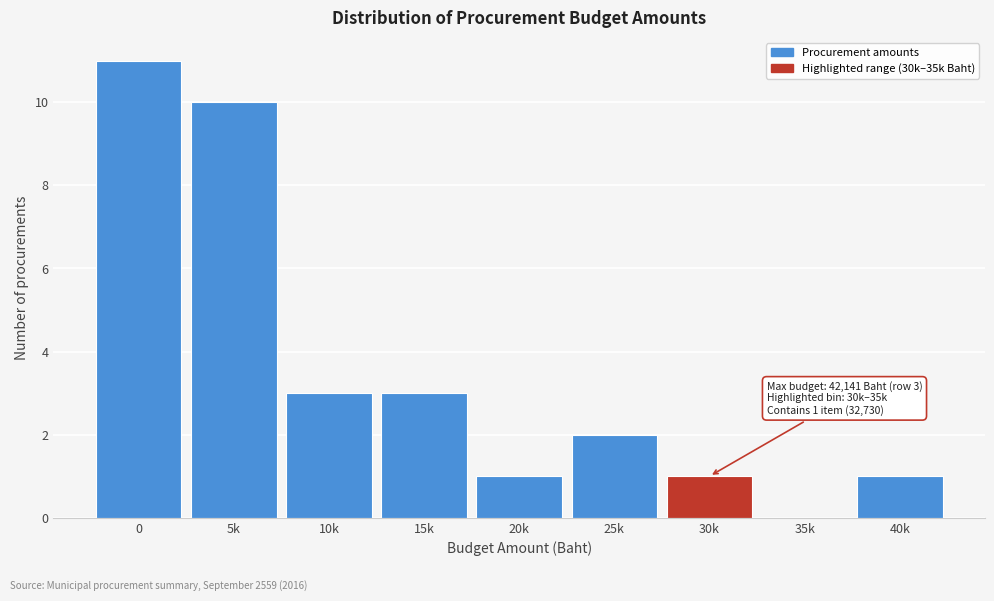

Reading left to right, transcribe all the data shown in this chart.

0=11	5k=10	10k=3	15k=3	20k=1	25k=2	30k=1	35k=0	40k=1